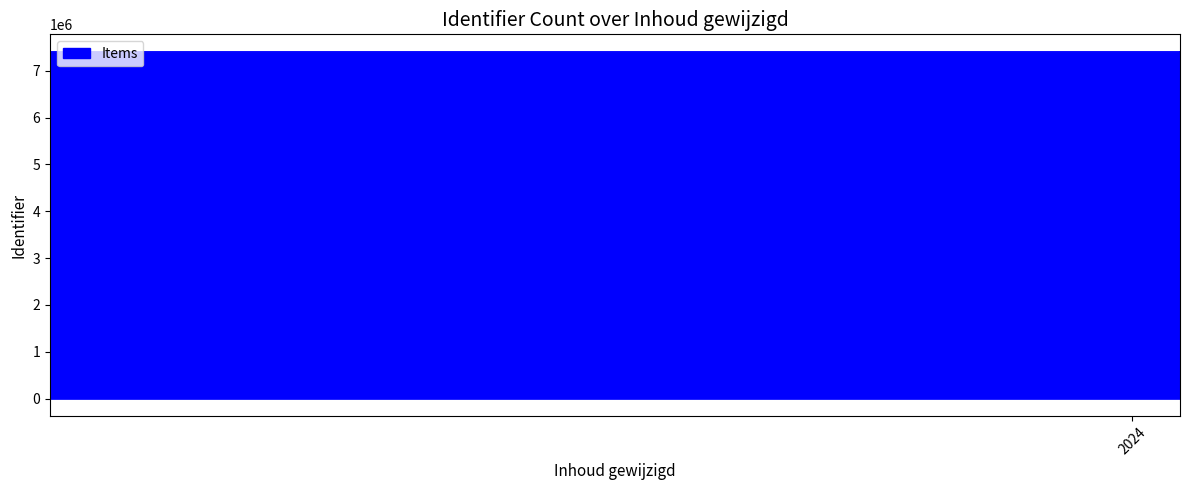

How many lines are shown in the chart?

1